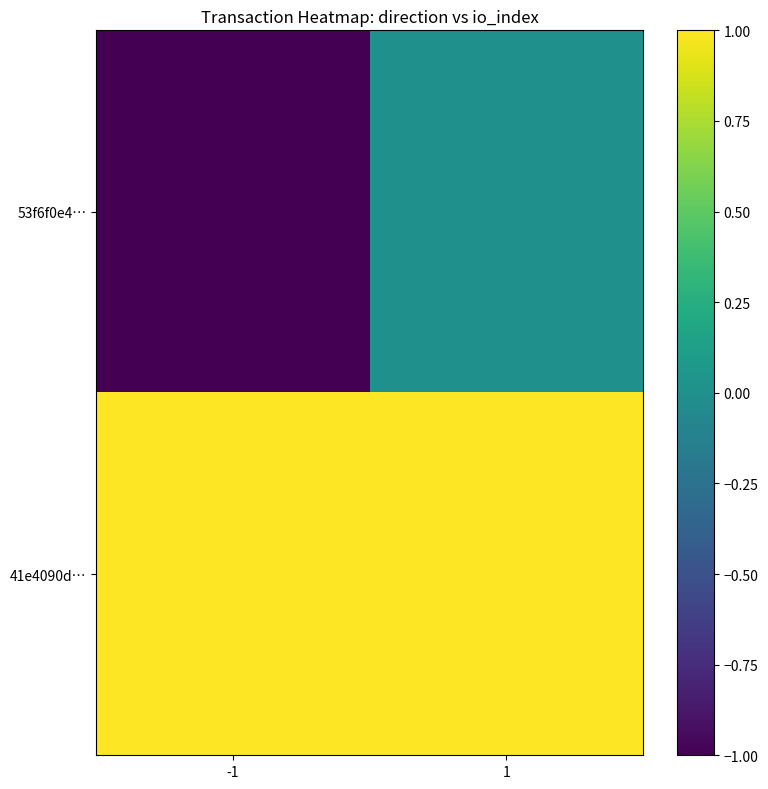

At how many categories does at least one series exceed 0?

2